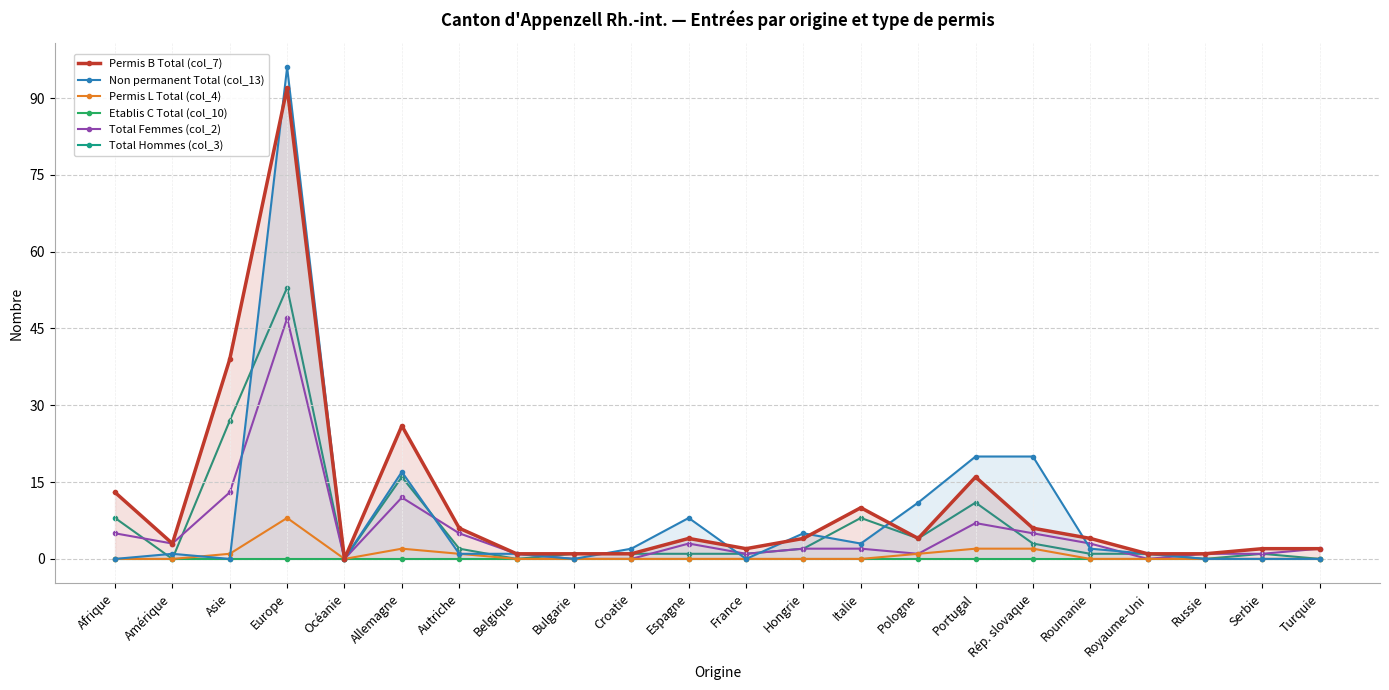

Does the chart have visible grid lines?

Yes